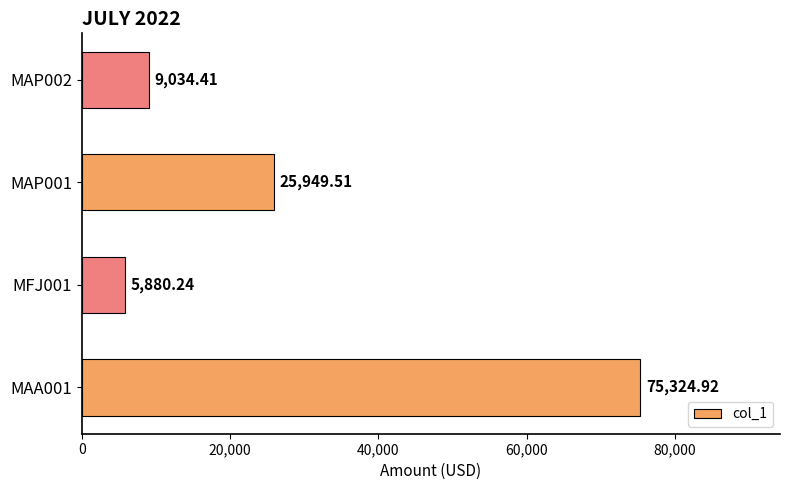

What is the difference between the values at MFJ001 and MAP002?

3154.2